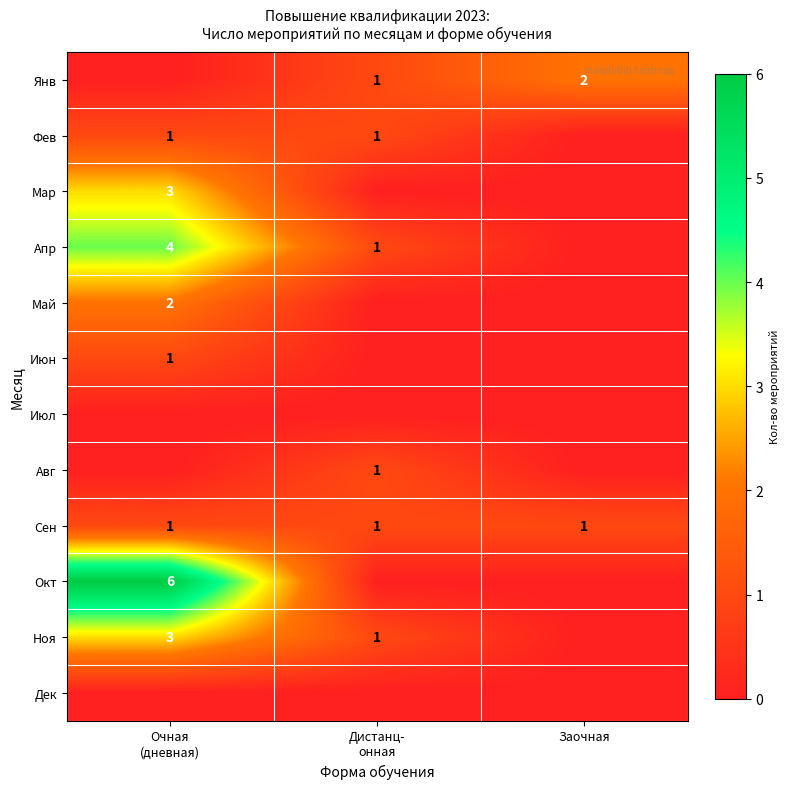

The value of Июл at Заочная is 0. True or false?

True